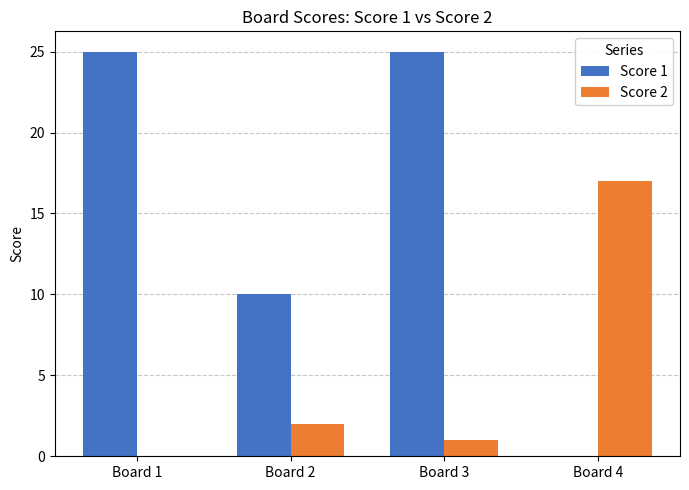

What is the greatest value displayed?

25